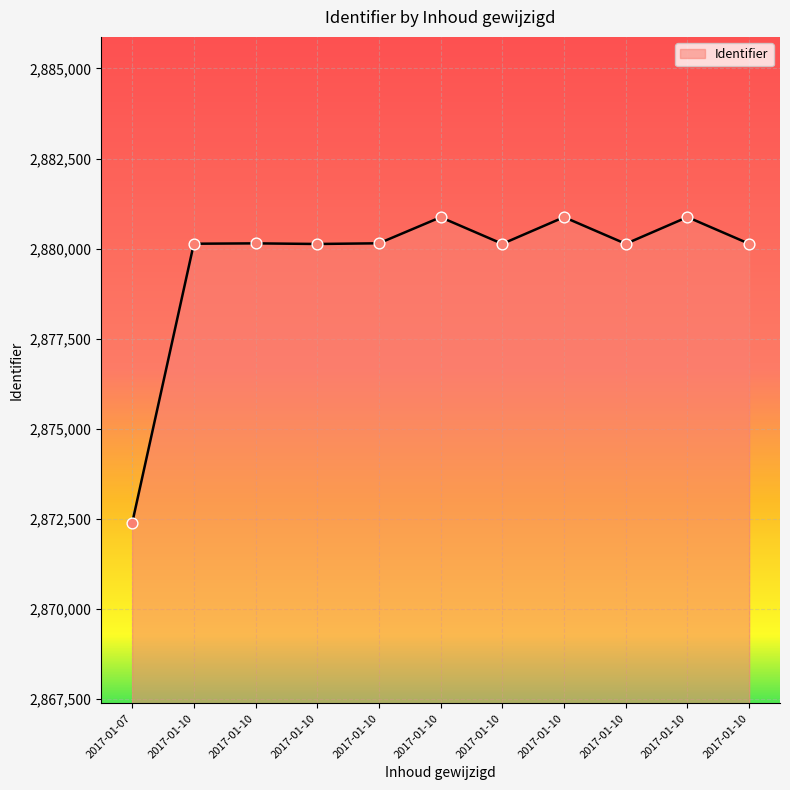

What is the ratio of the value at 2017-01-10 to the value at 2017-01-10?

1.0